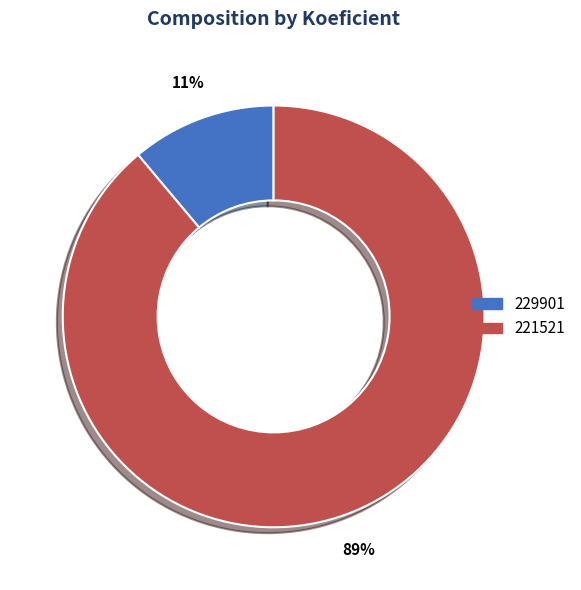

What percentage is the 221521 slice, to the nearest percent?

89%